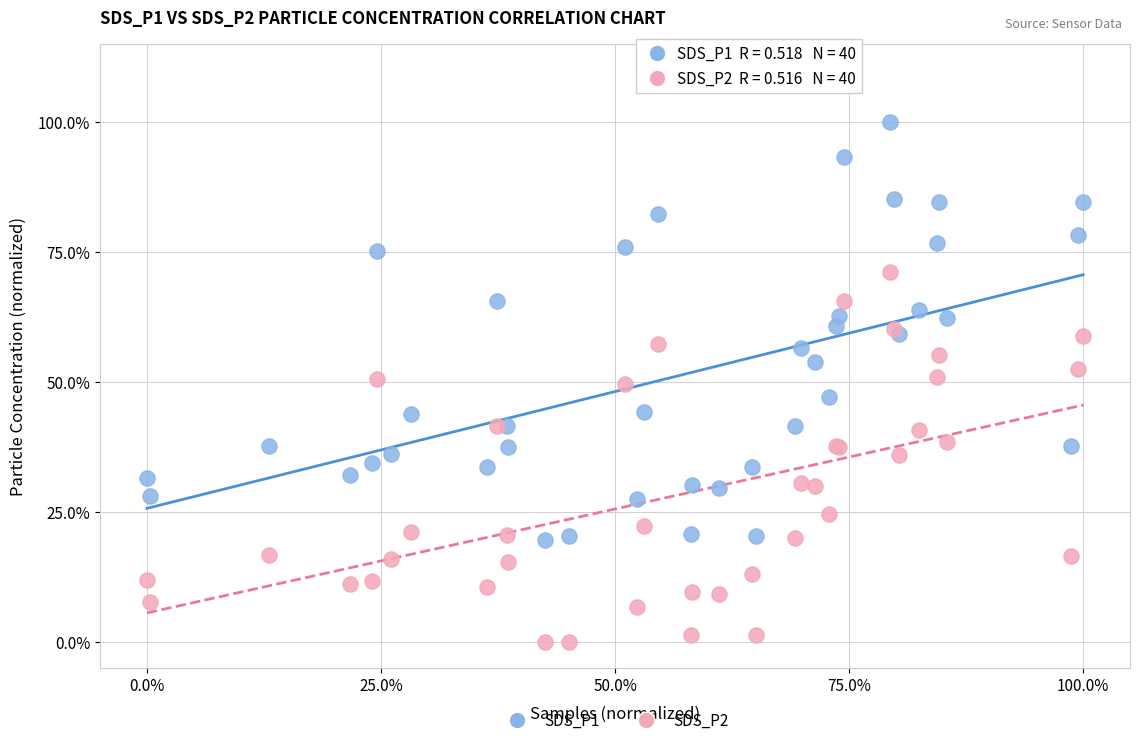

Which series contains the lowest Y value?

SDS_P2